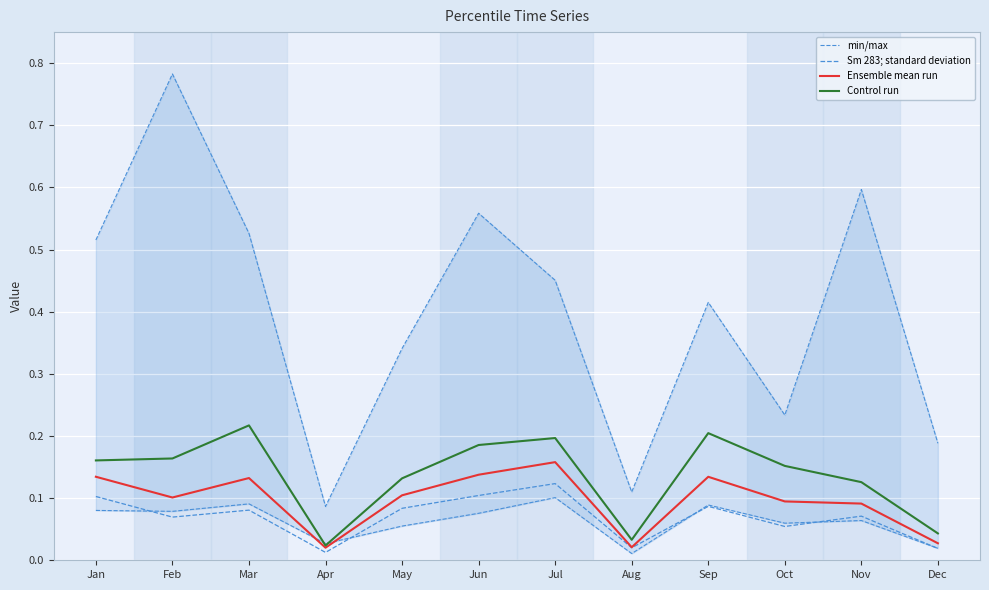

What is the difference between the maximum and minimum values in the Sm 283; standard deviation series?

0.1